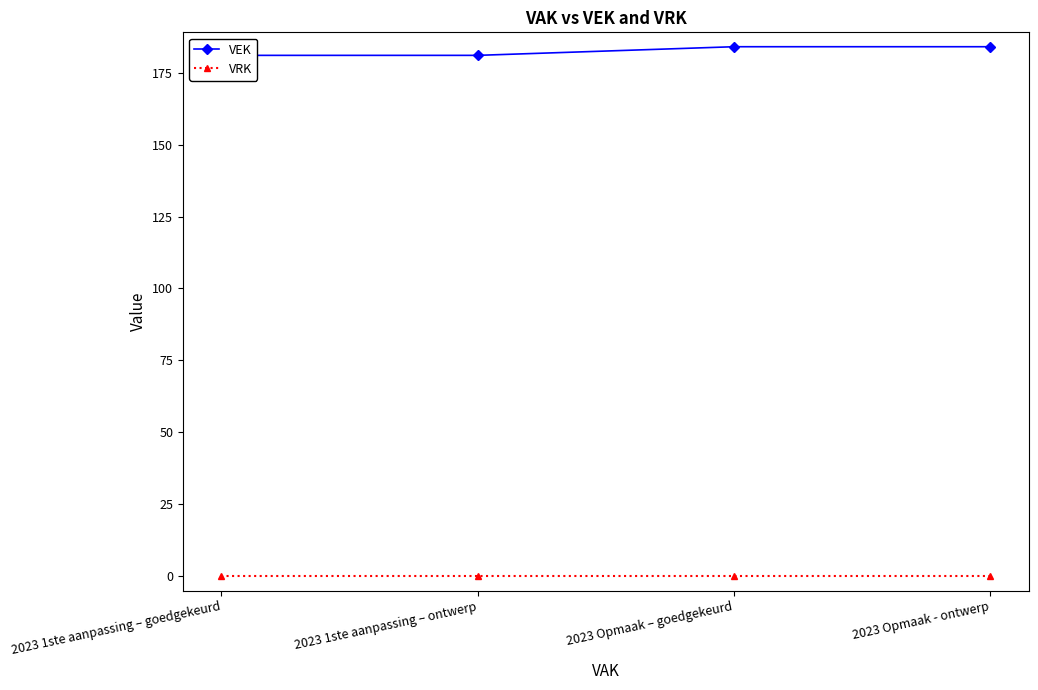

List the labels in order of VEK value, smallest first.

2023 1ste aanpassing – goedgekeurd, 2023 1ste aanpassing – ontwerp, 2023 Opmaak – goedgekeurd, 2023 Opmaak - ontwerp